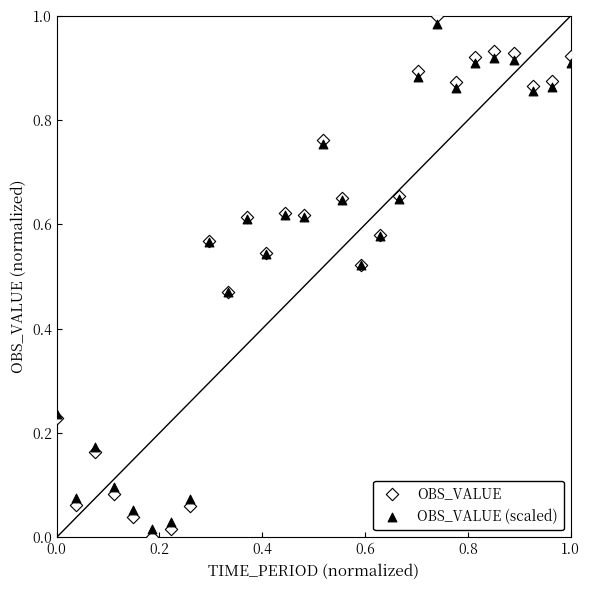

Which series has the largest Y range (max minus min)?

OBS_VALUE